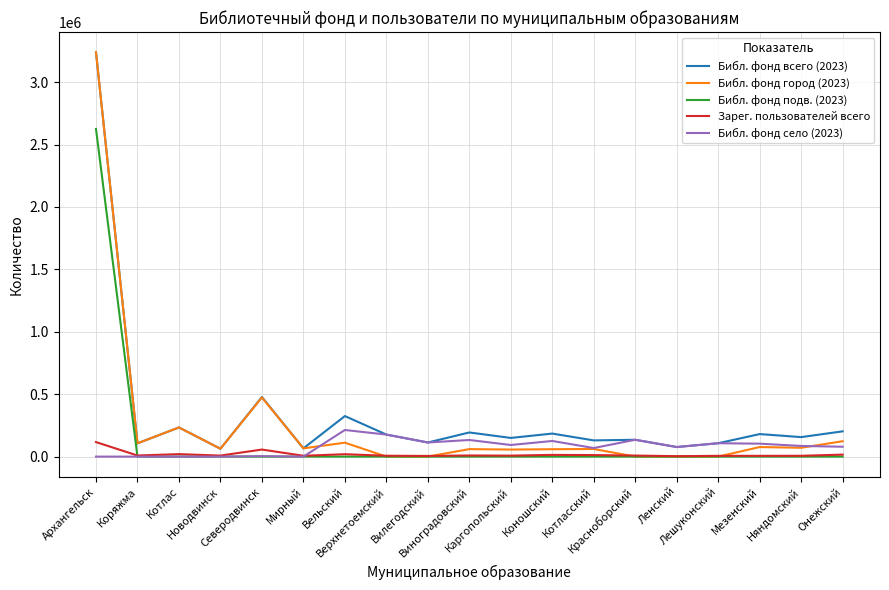

Which series has the largest range (max minus min)?

Библ. фонд город (2023)